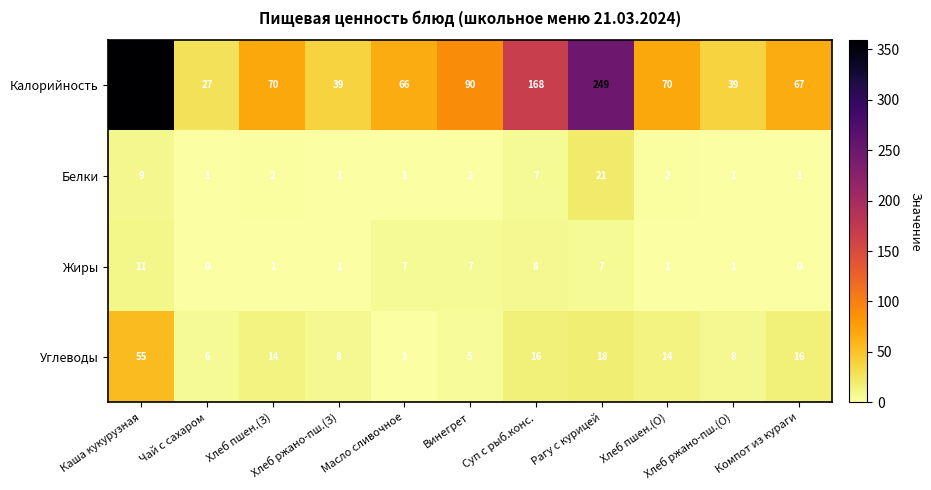

List the series in order of their peak value, lowest first.

Жиры, Белки, Углеводы, Калорийность